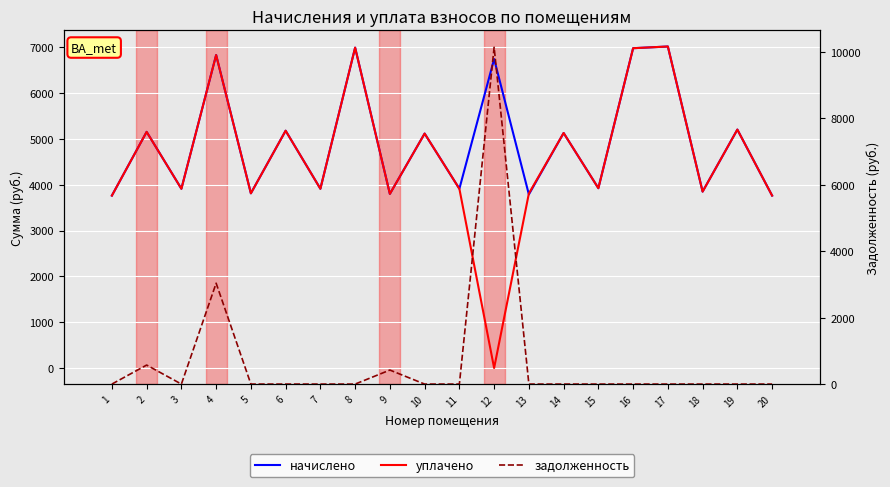

What is the difference between the уплачено values at 15 and 14?

1204.7